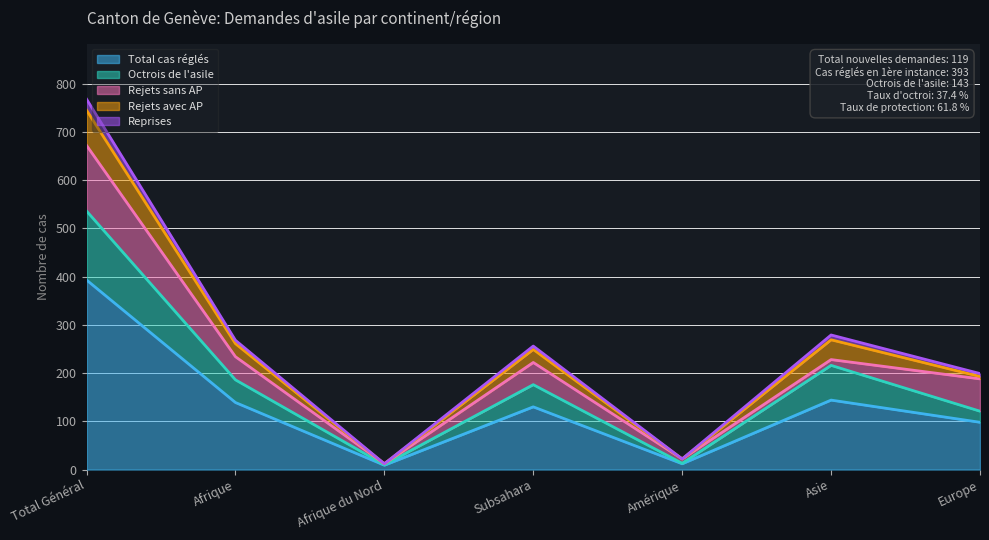

At which label does Total cas réglés reach its peak?

Total Général